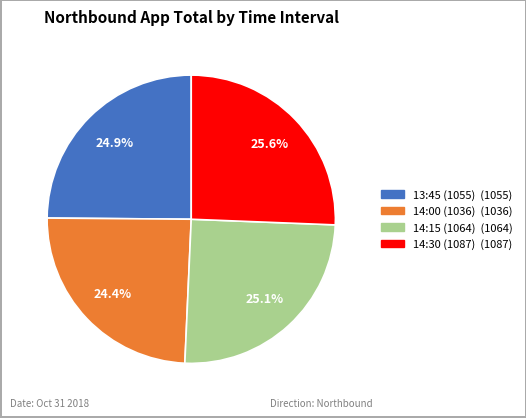

What is the largest slice in the pie chart?

14:30 (1087)